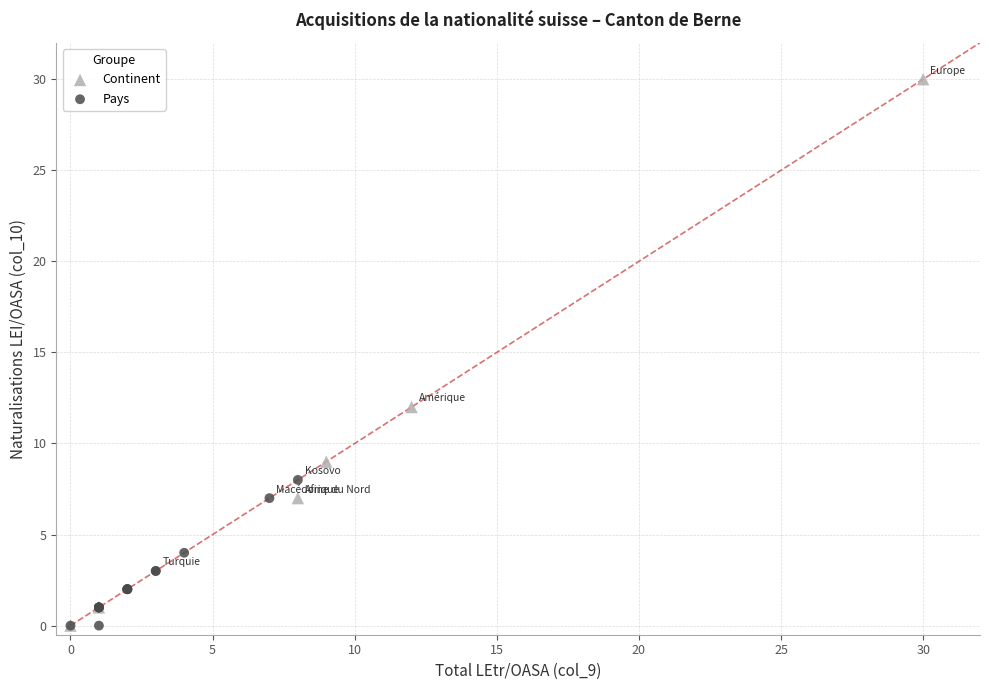

Which series has the largest Y range (max minus min)?

Continent